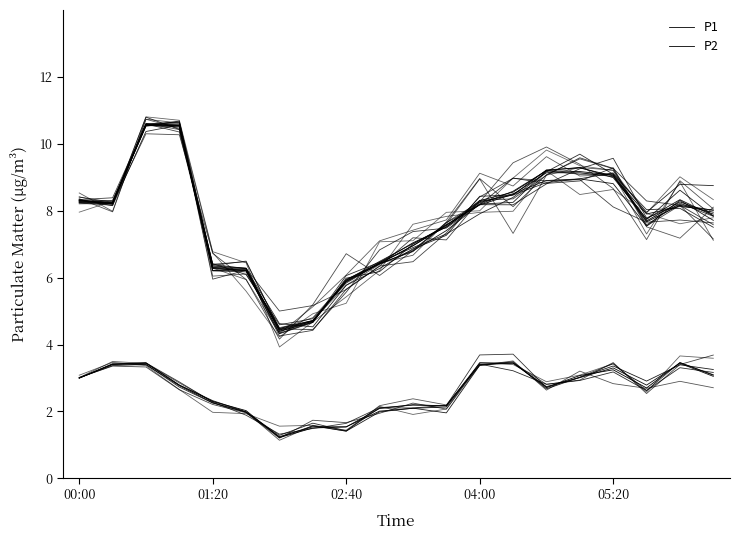

At how many categories does at least one series exceed 2?

20